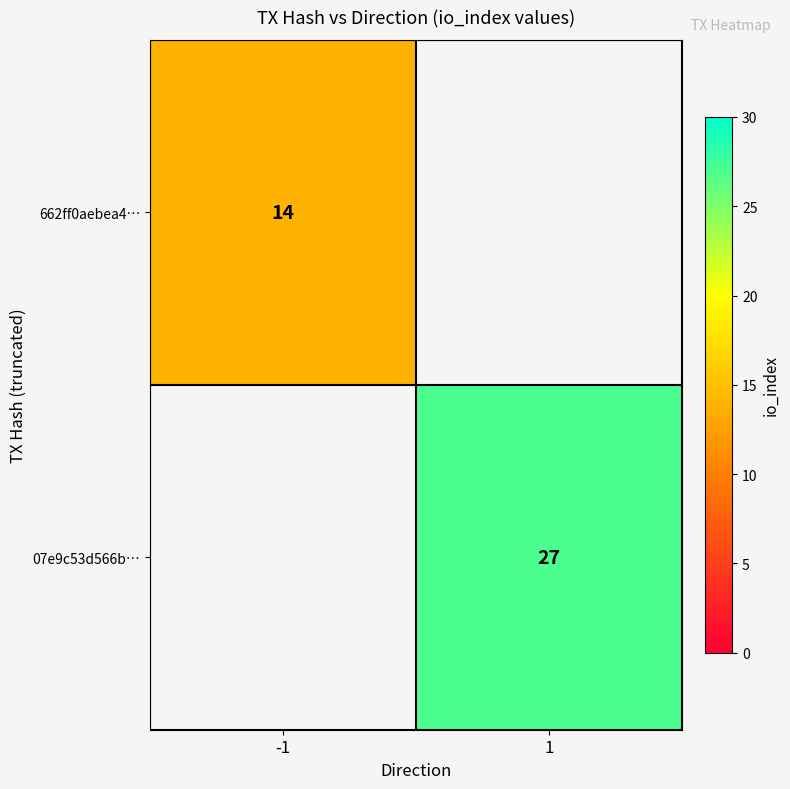

Is the value of 07e9c53d566b… at 1 greater than the value of 662ff0aebea4… at -1?

Yes